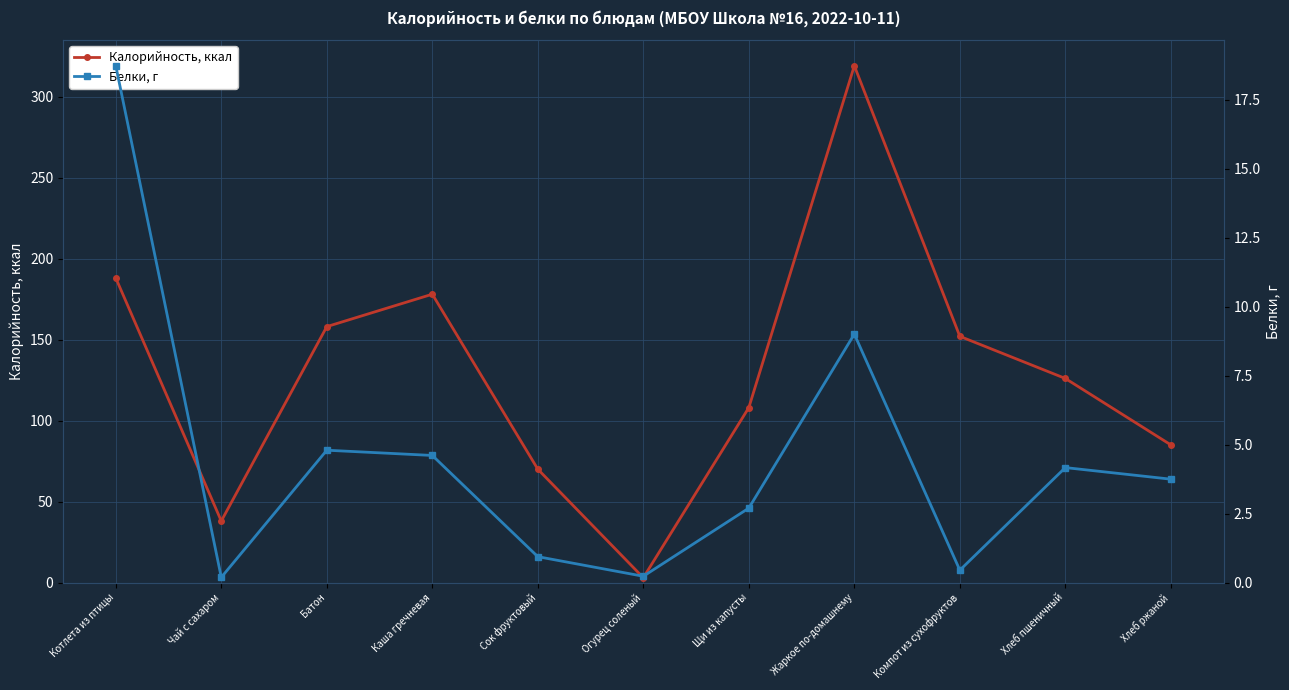

True or false: Белки, г and Калорийность, ккал intersect in this chart.

False